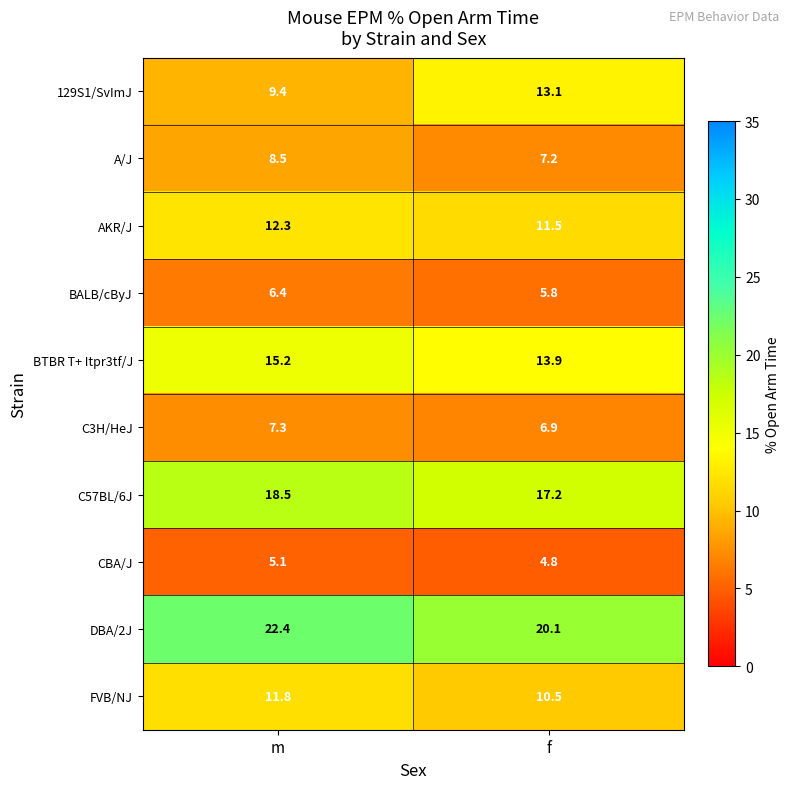

What is the difference between the maximum and minimum values in the DBA/2J series?

2.3